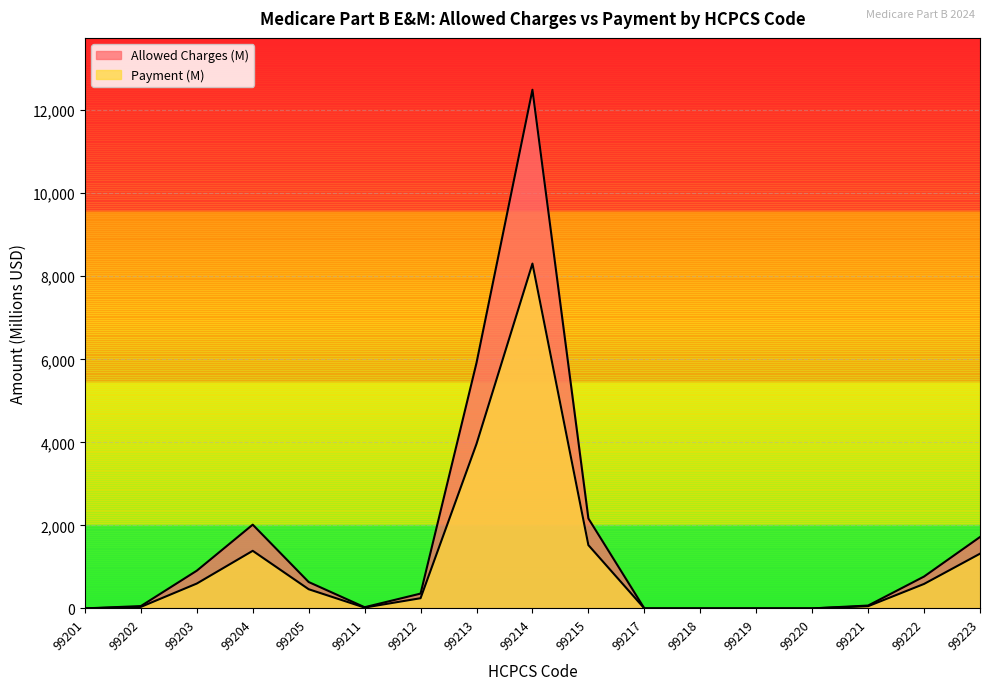

How many lines are shown in the chart?

2